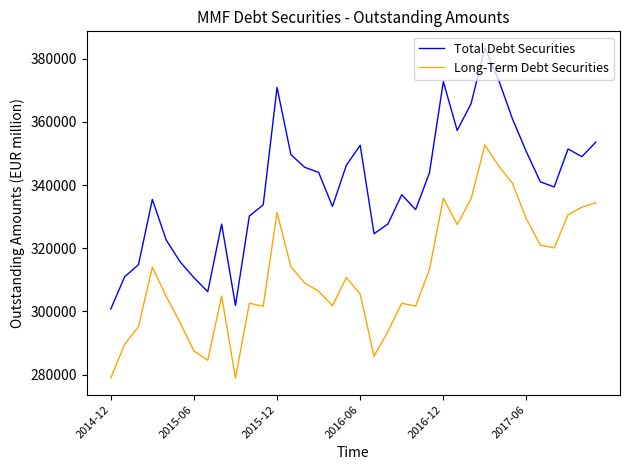

Rank the series by their average value, from lowest to highest.

Long-Term Debt Securities, Total Debt Securities